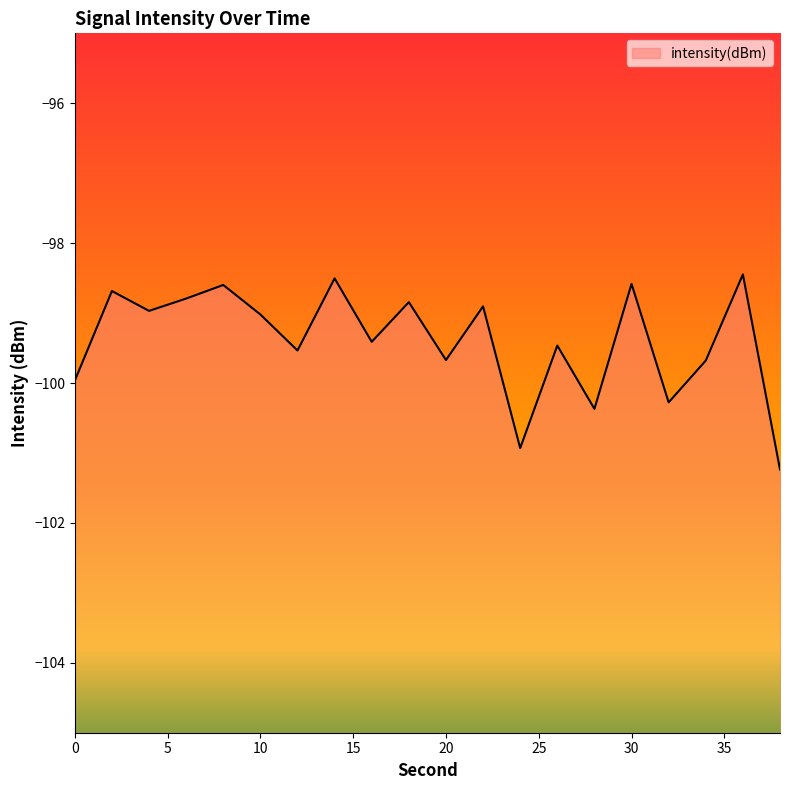

What is the value of the 11th point from the left?

-99.7